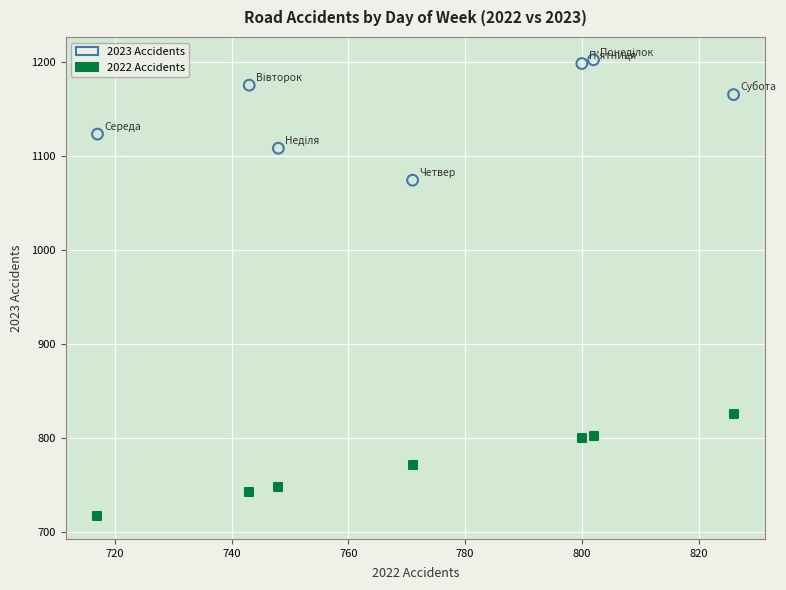

Across all data points, what is the range of Y values (max minus min)?

485